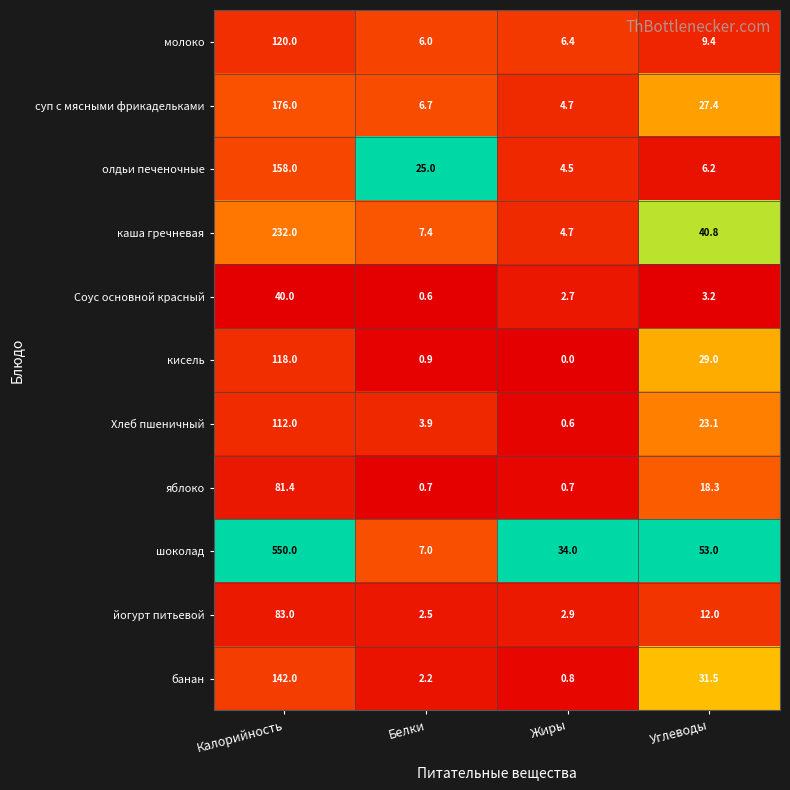

Which series has the largest total across all categories?

шоколад